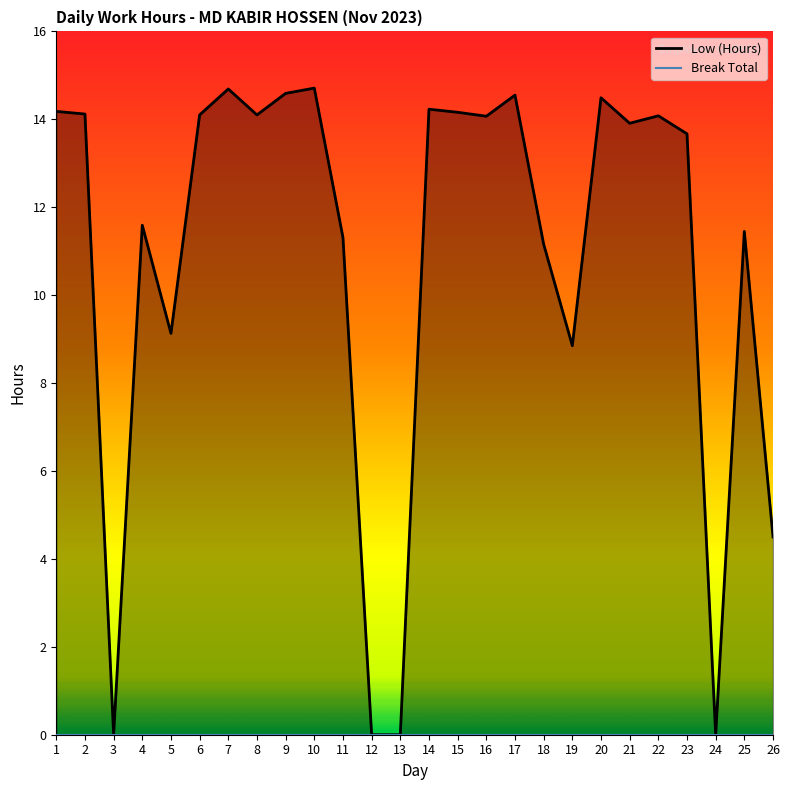

Is it true that Low (Hours) equals 13.7 at 23?

True